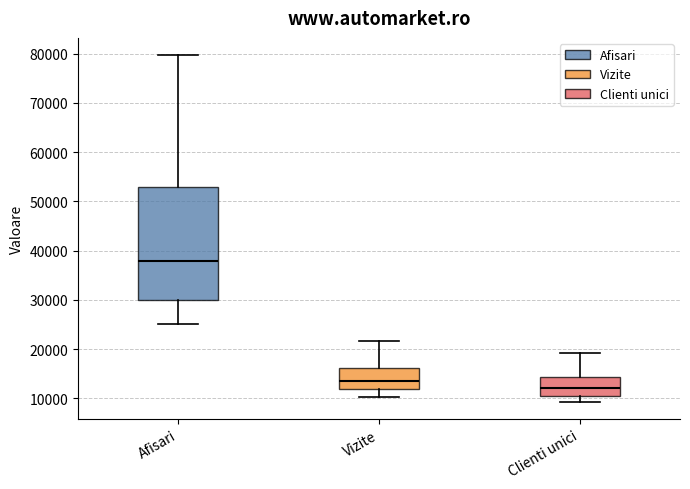

Which box's median line is the highest?

Afisari